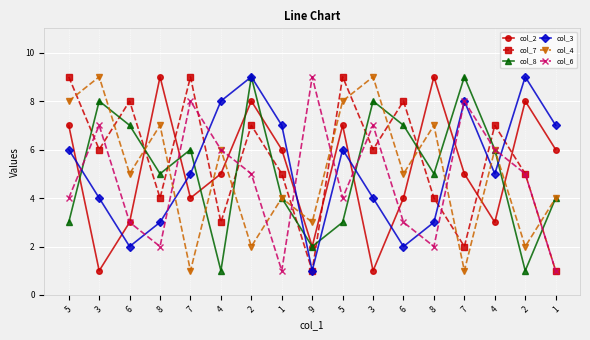

Where does the col_7 series first go above 6?

5